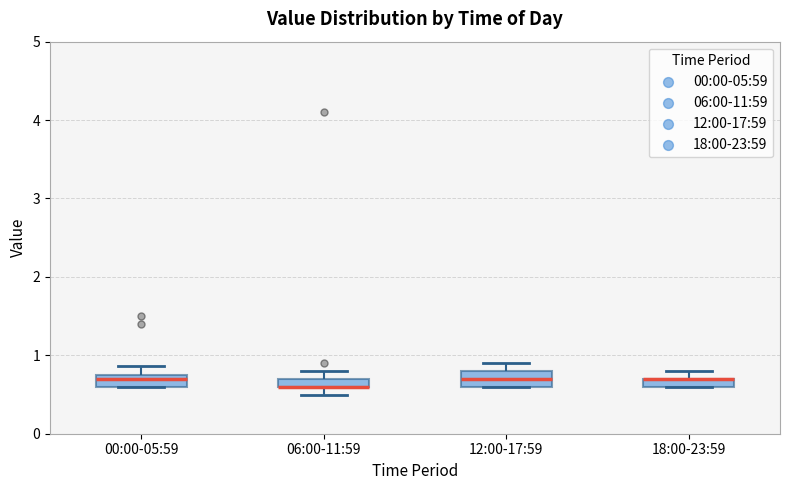

Where does the median line of the box for 12:00-17:59 sit on the y-axis? The values are not printed on the chart, so give them approximately, as read against the axis.

0.7